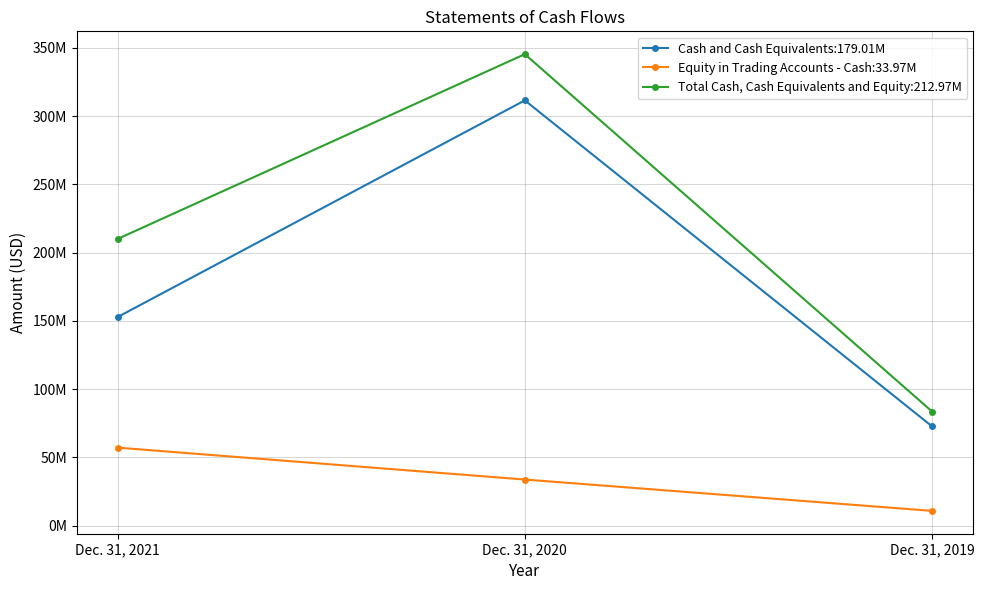

What are all the series names shown in the legend?

Cash and Cash Equivalents:179.01M, Equity in Trading Accounts - Cash:33.97M, Total Cash, Cash Equivalents and Equity:212.97M